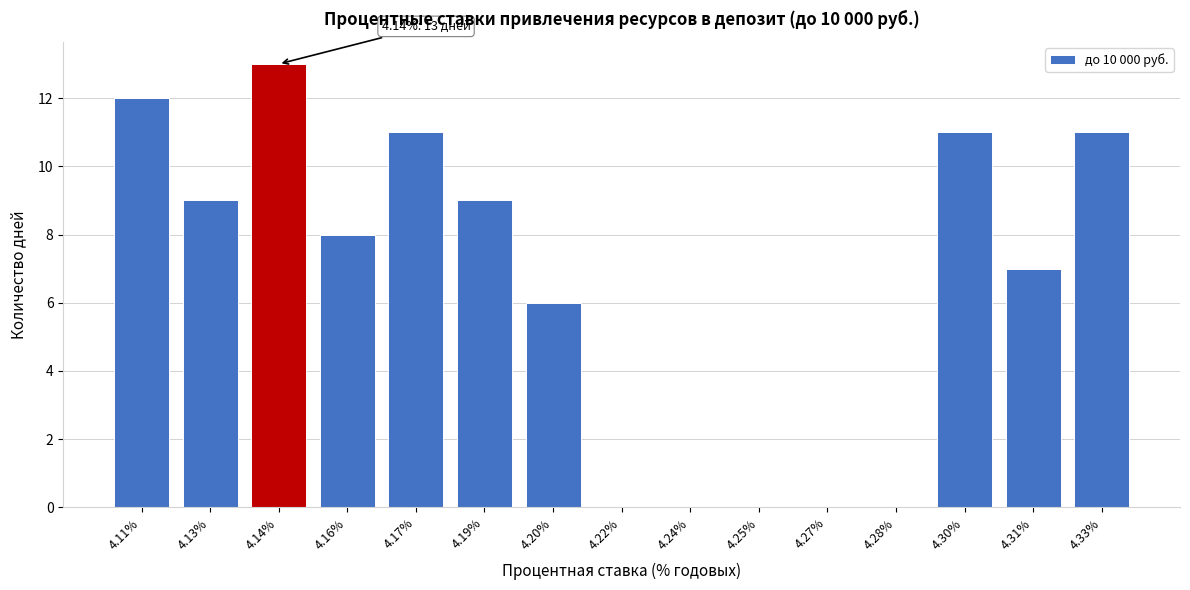

Reading right to left, what are all the values shown in this chart?

4.33%=11	4.31%=7	4.30%=11	4.28%=0	4.27%=0	4.25%=0	4.24%=0	4.22%=0	4.20%=6	4.19%=9	4.17%=11	4.16%=8	4.14%=13	4.13%=9	4.11%=12